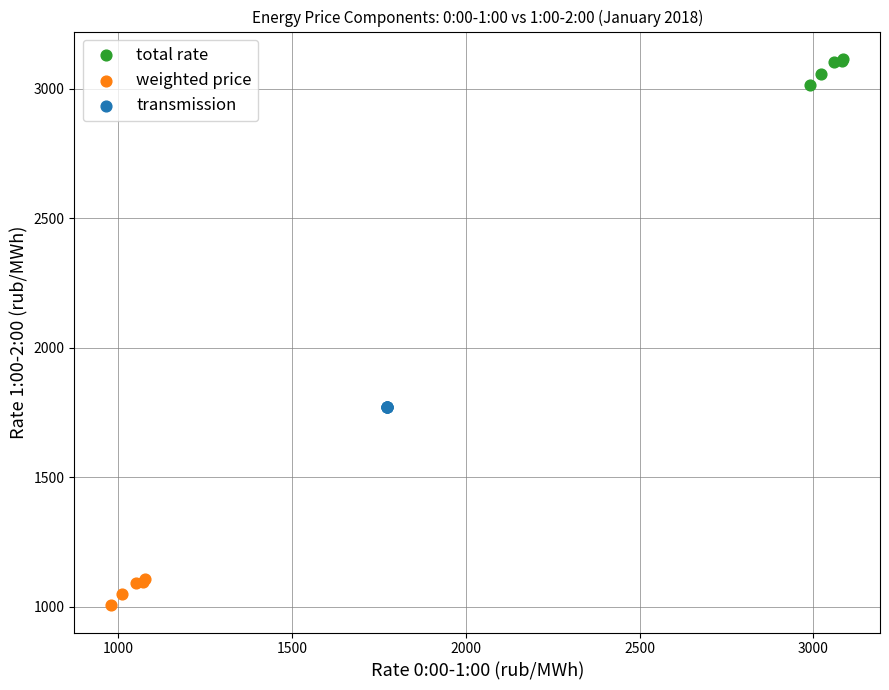

Which series contains the highest Y value?

total rate